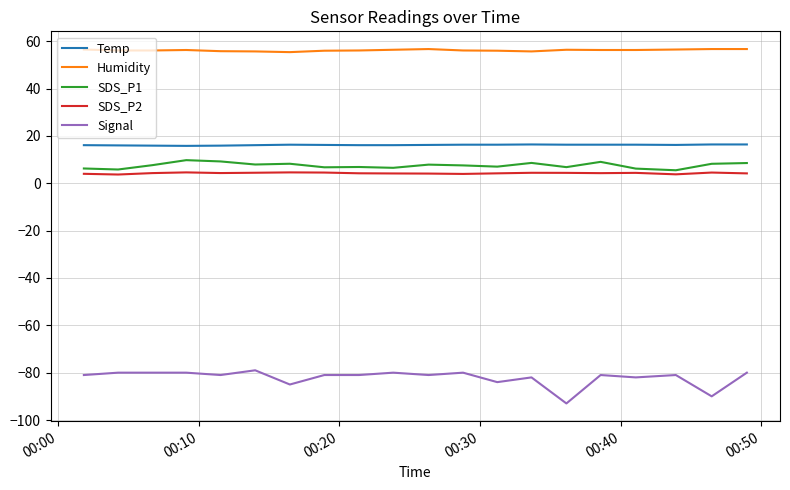

True or false: SDS_P1 and Temp cross at least once.

False